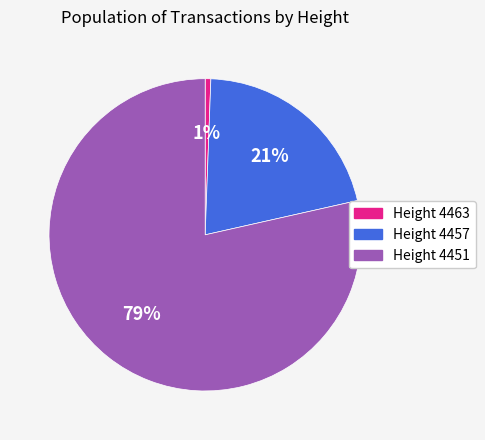

To the nearest percent, what is the average slice percentage?

33%